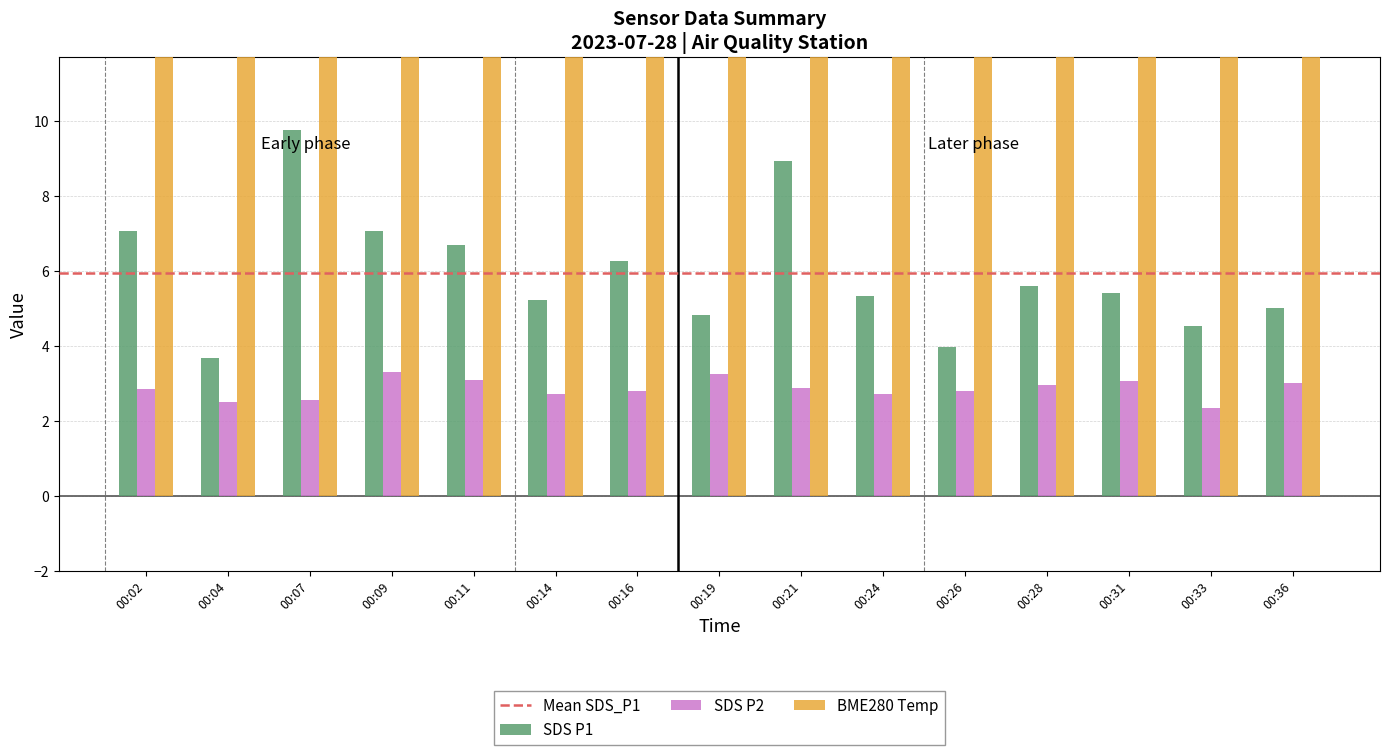

Which series has the largest total across all categories?

BME280_temperature